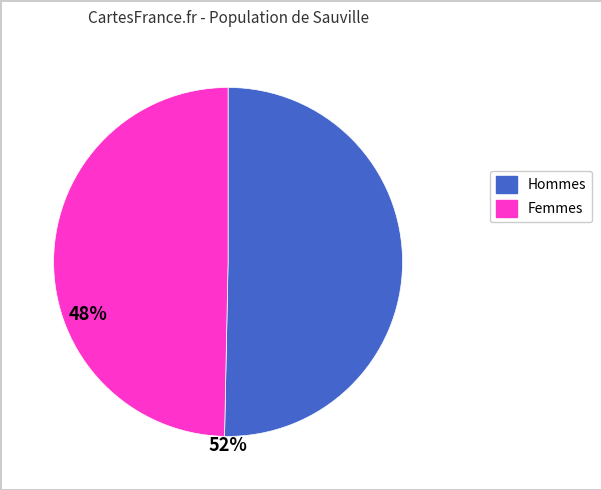

How many slices are in this pie chart?

2